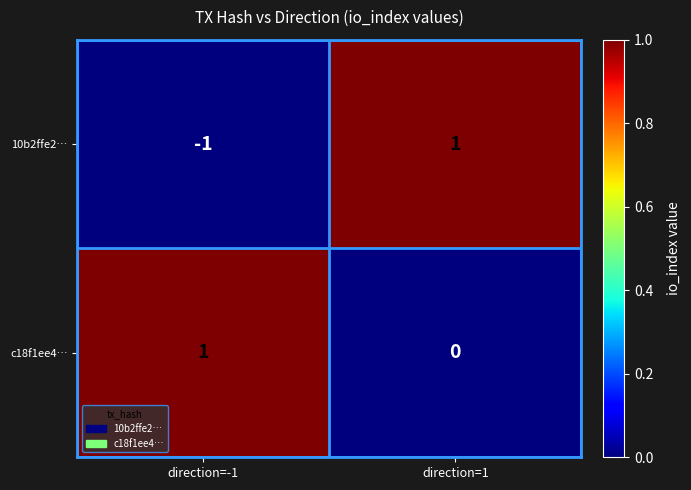

Reading left to right, transcribe all the data shown in this chart.

10b2ffe2…: direction=-1=-1	direction=1=1
c18f1ee4…: direction=-1=1	direction=1=0